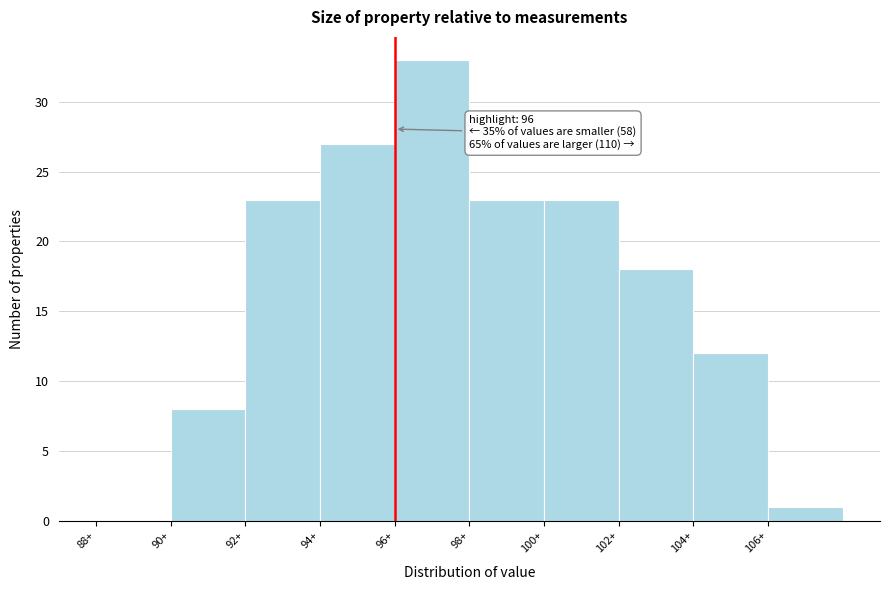

Which range on the x-axis has the tallest bar?

96 to 98